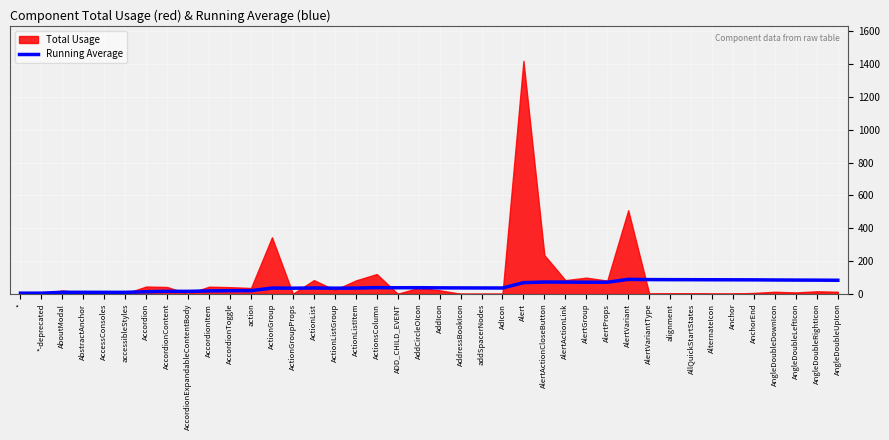

What is the approximate value of Running Average at Alert?

68.5